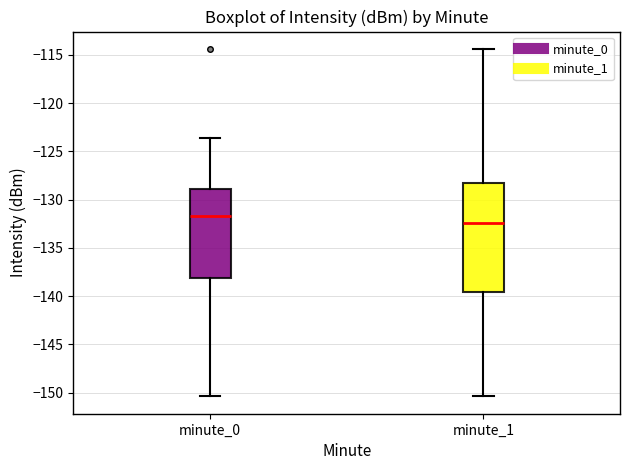

Which box's median line is the highest?

minute_0